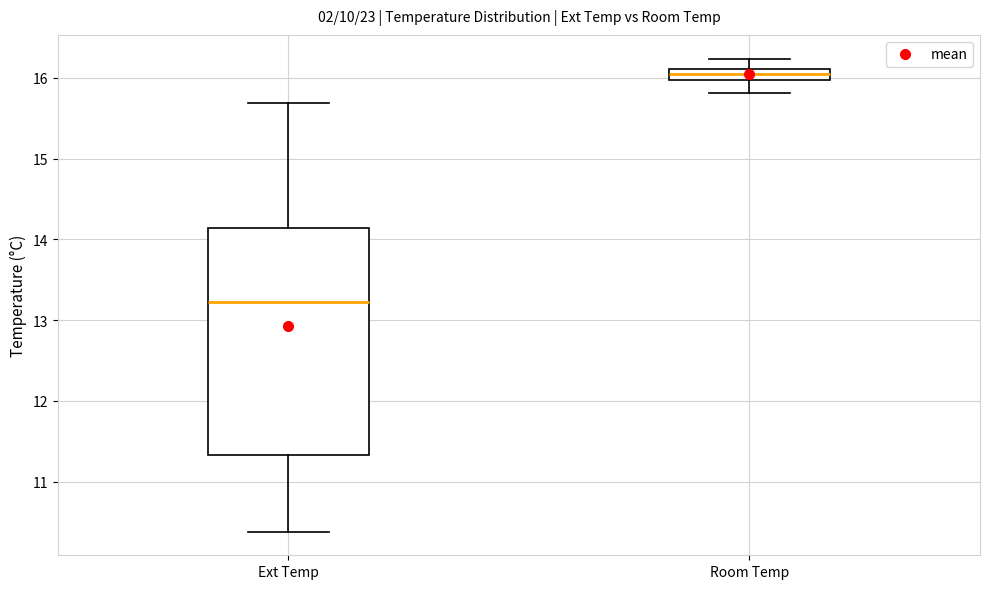

Comparing the boxes themselves (not the whiskers), which one is the tallest?

Ext Temp